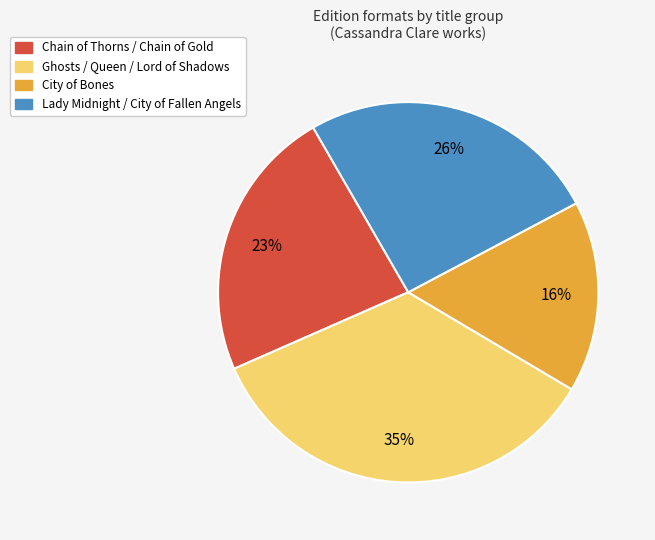

To the nearest percent, what is the average slice percentage?

25%